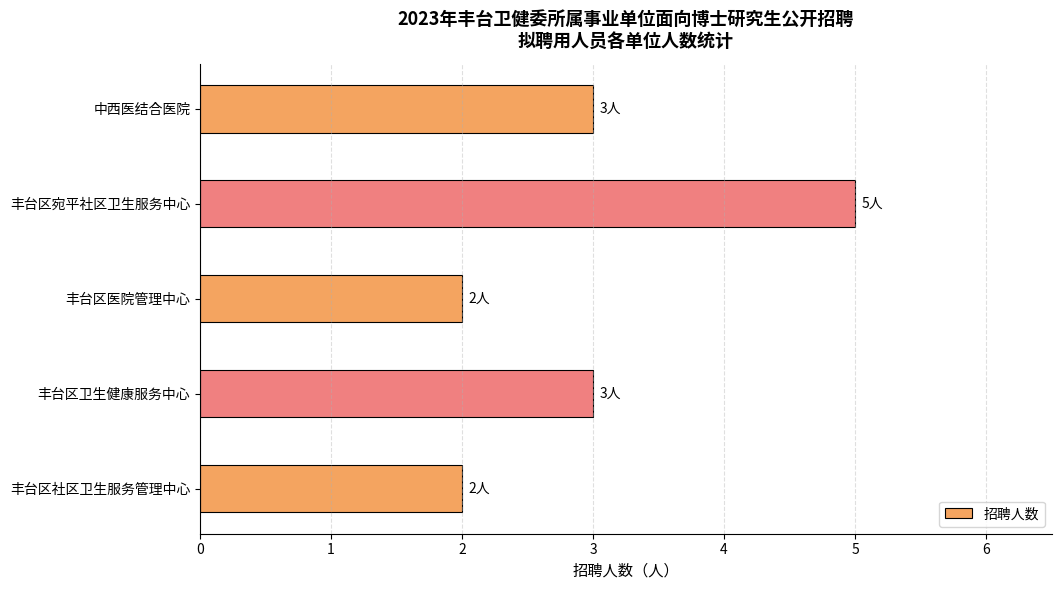

True or false: the data shows 2 at 丰台区医院管理中心.

True